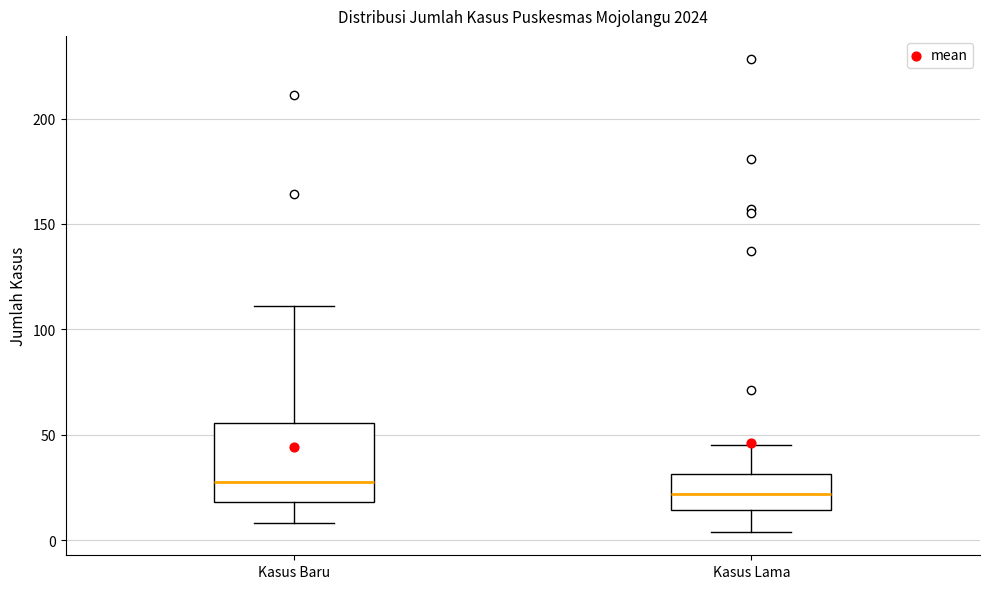

Reading left to right, read every box against the y-axis: the position of its median line, the range the box covers, and the ends of its whiskers. The values are not printed on the chart, so give them approximately, as read against the axis.

Kasus Baru: median 30, box 20 to 55, whiskers 10 to 110
Kasus Lama: median 20, box 15 to 30, whiskers 5 to 45